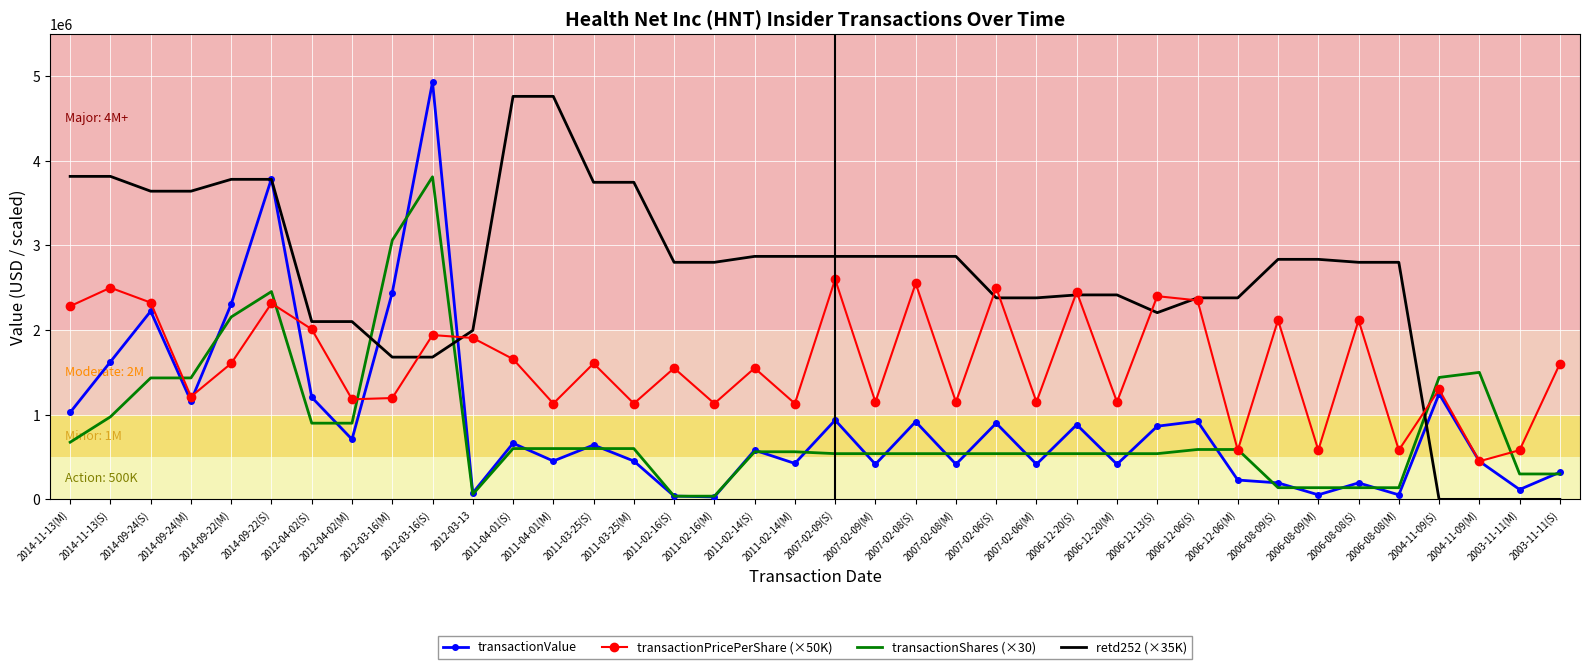

Which label corresponds to the largest value in the chart?

2012-03-16(S)